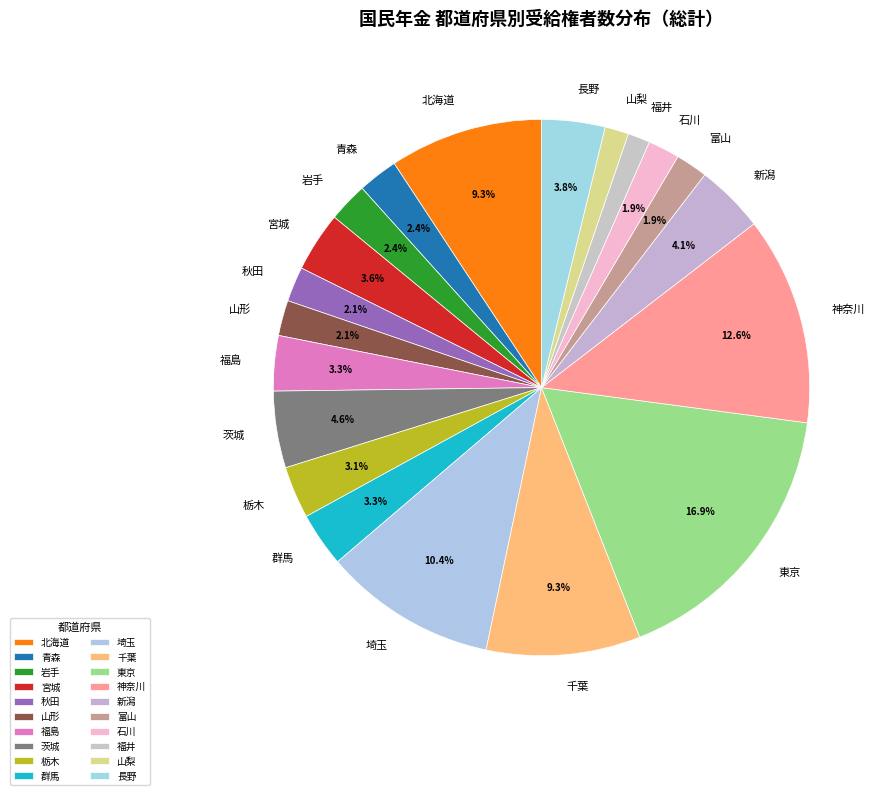

What percentage is the 埼玉 slice, to the nearest percent?

10%